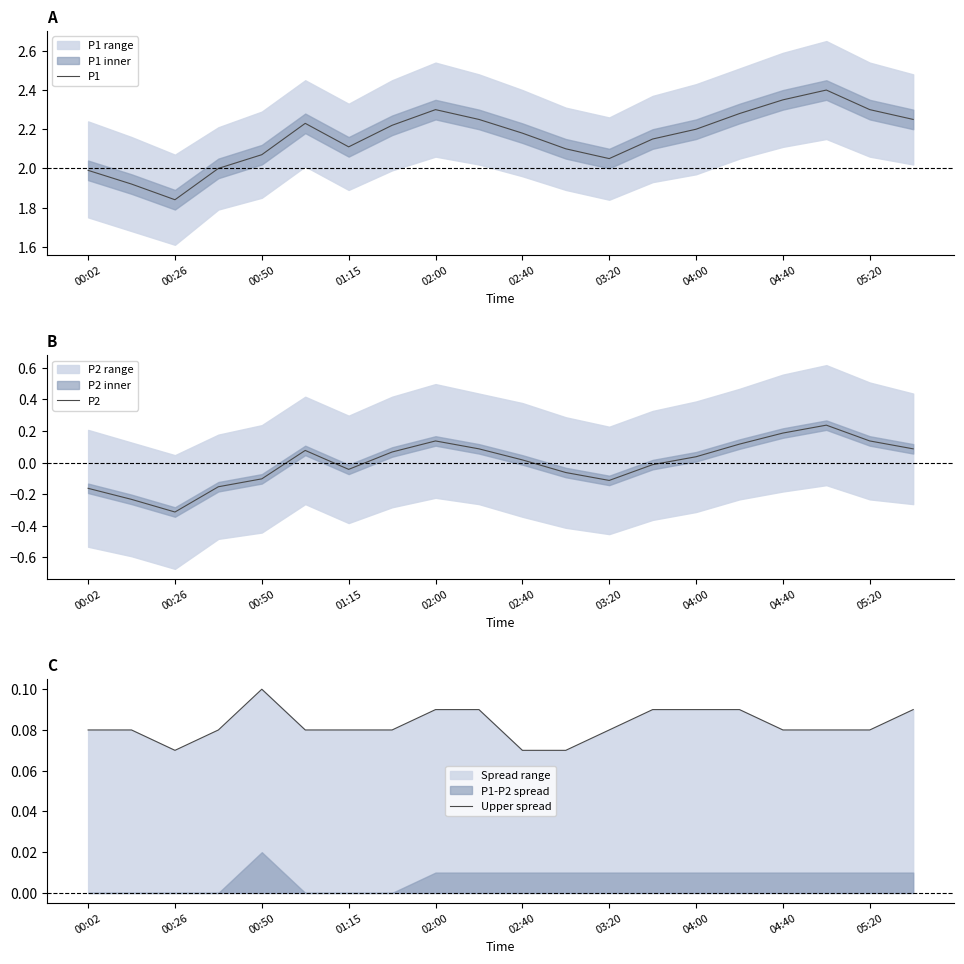

Which category has the lowest value in the P1 series?

00:26